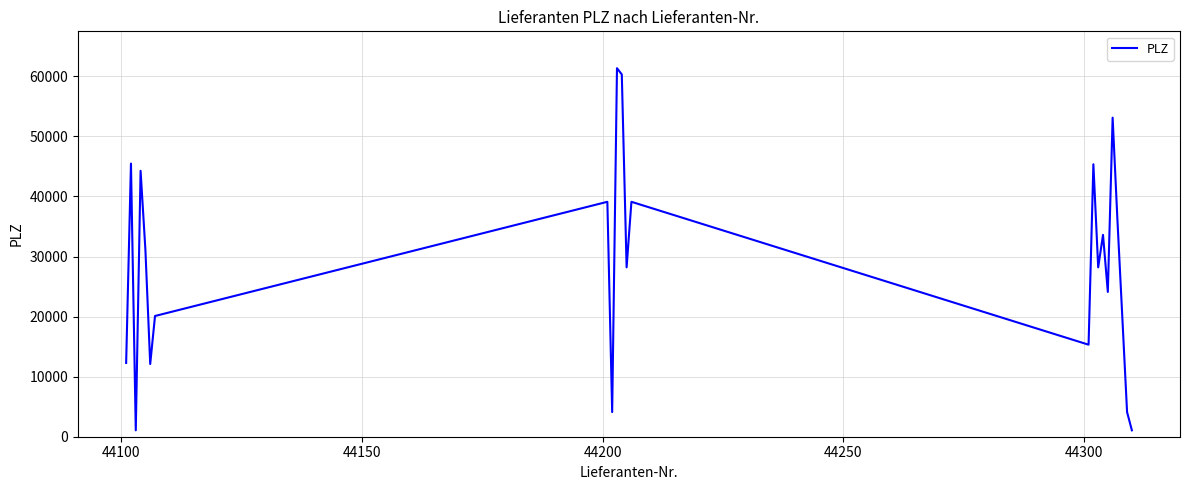

Is this an area chart (filled region under the line)?

No